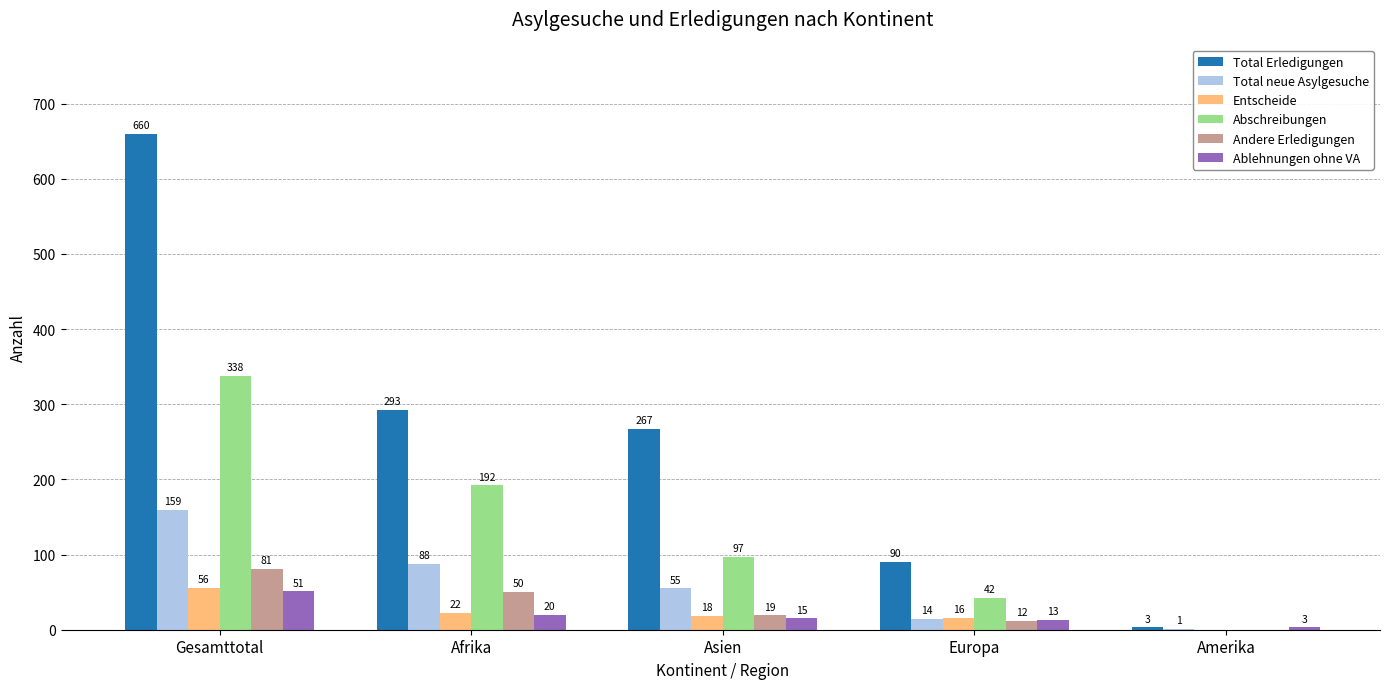

The Ablehnungen ohne VA series shows 13 at Europa. True or false?

True